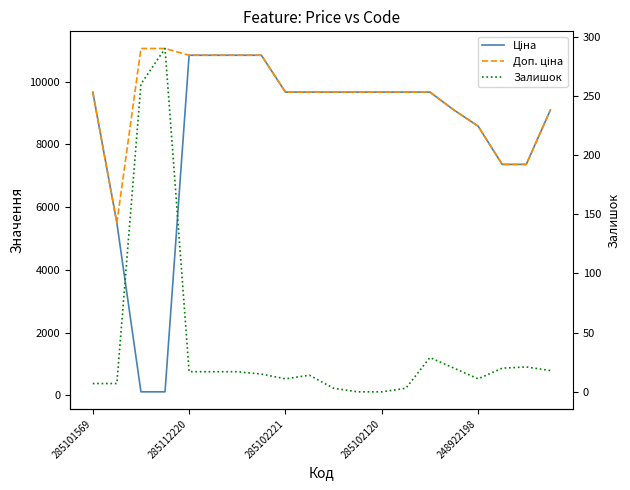

What is the total value across all series at 10?

19332.3